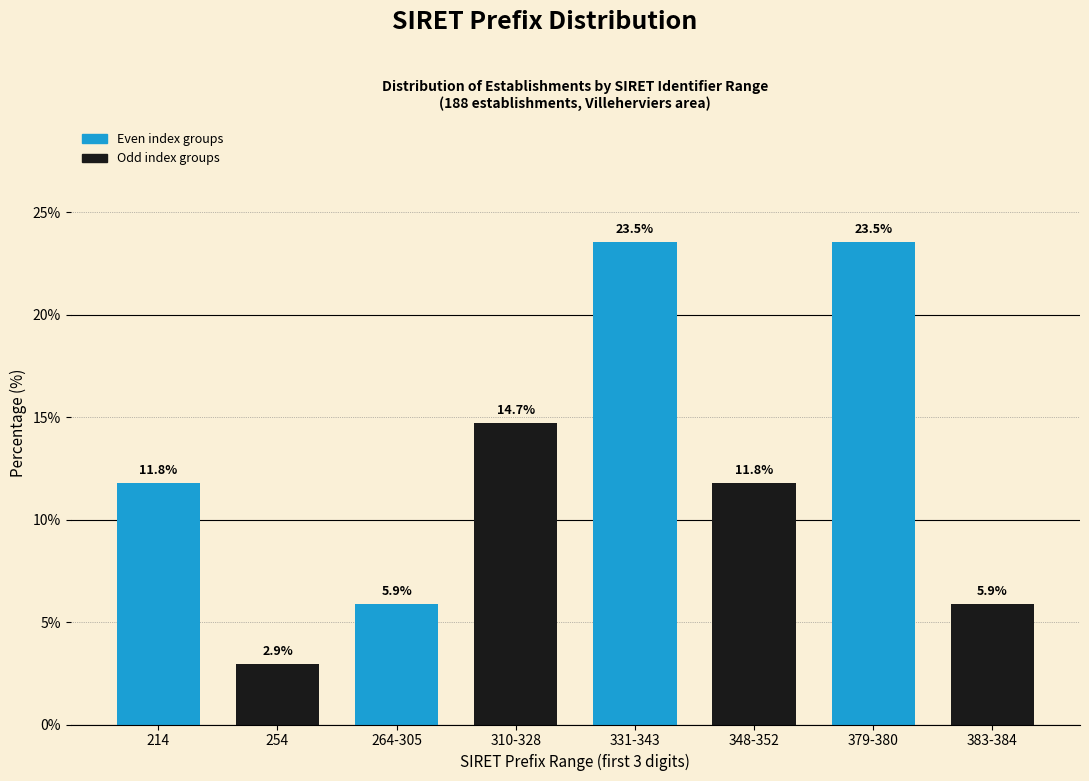

Reading right to left, transcribe all the data shown in this chart.

383-384=5.9	379-380=23.5	348-352=11.8	331-343=23.5	310-328=14.7	264-305=5.9	254=2.9	214=11.8